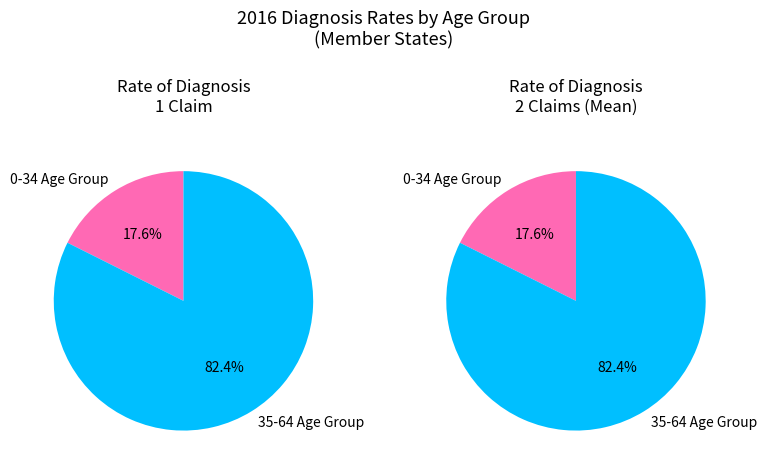

Which series has the largest range (max minus min)?

35-64